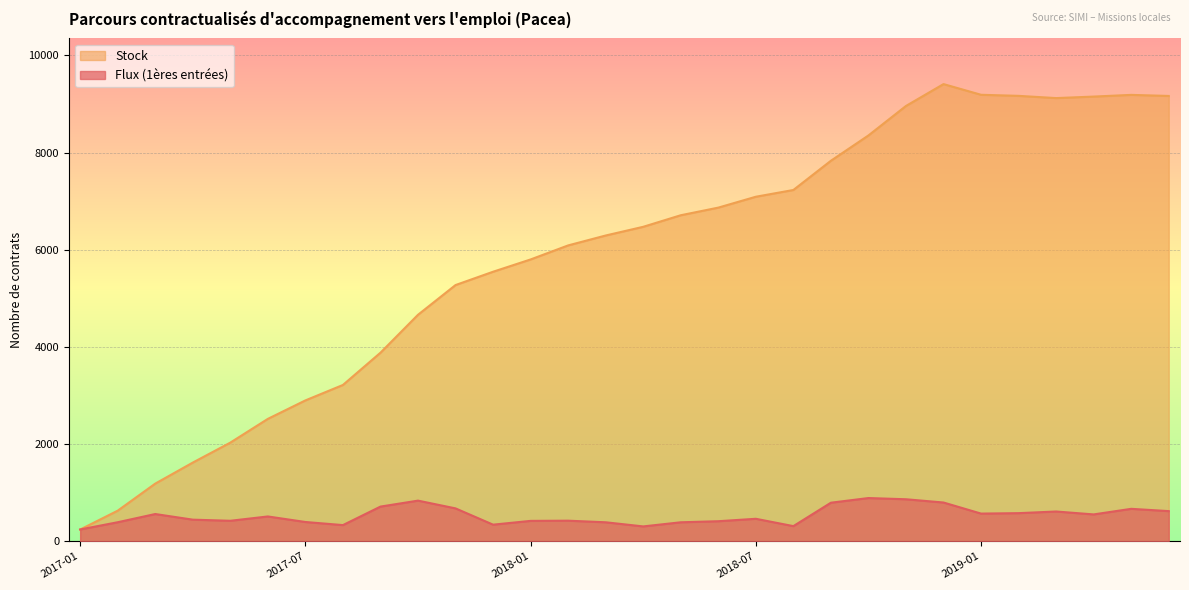

True or false: Flux (1ères entrées) has more than 0 points higher than both neighbors.

True